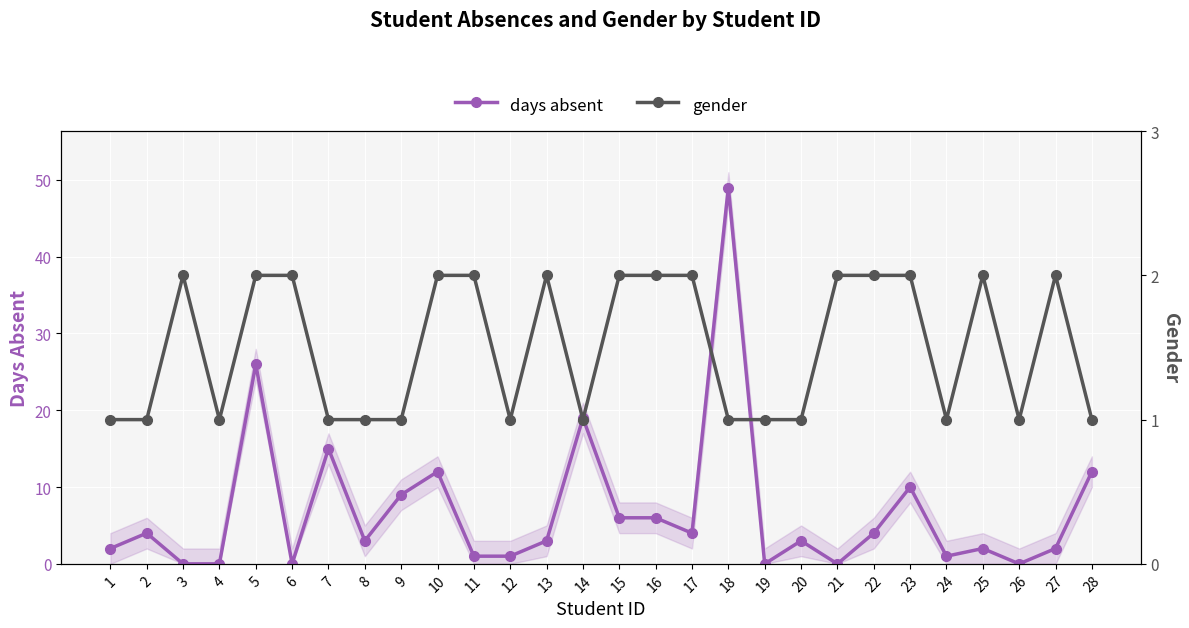

The days absent series shows 17 at 4. True or false?

False